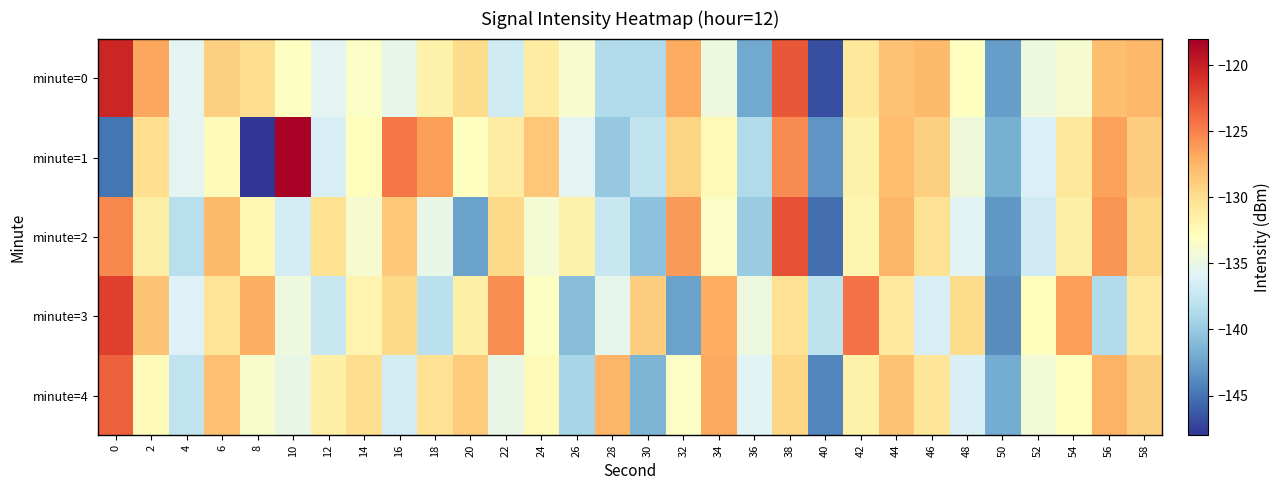

Rank the series at 16 from highest to lowest value.

minute=1, minute=2, minute=3, minute=0, minute=4